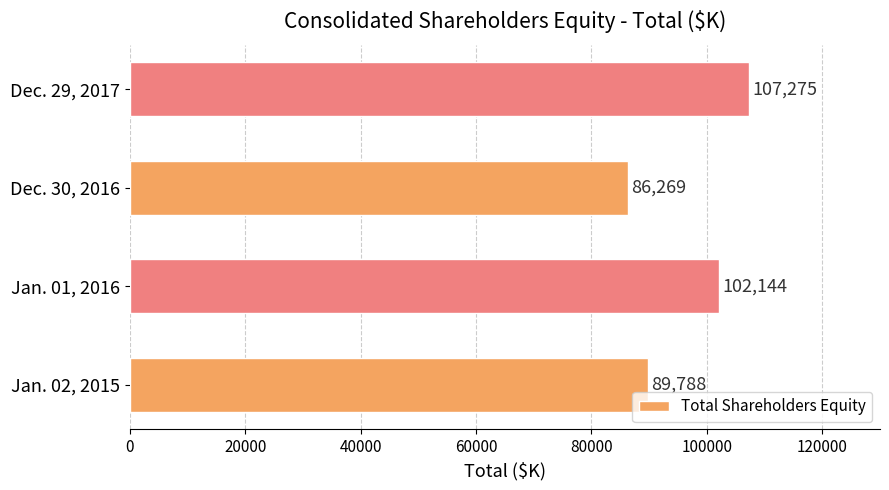

What is the change in value from Jan. 01, 2016 to Dec. 30, 2016?

-15875